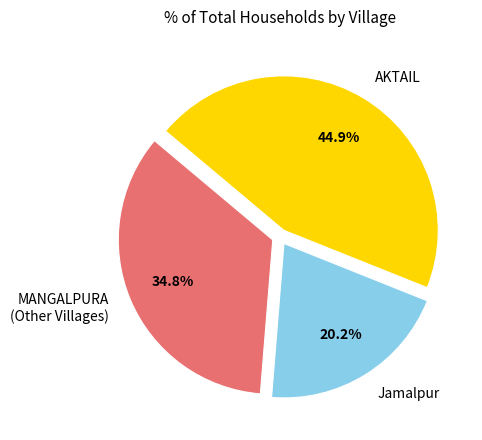

Rank the categories by value from highest to lowest.

AKTAIL, MANGALPURA (Other Villages), Jamalpur